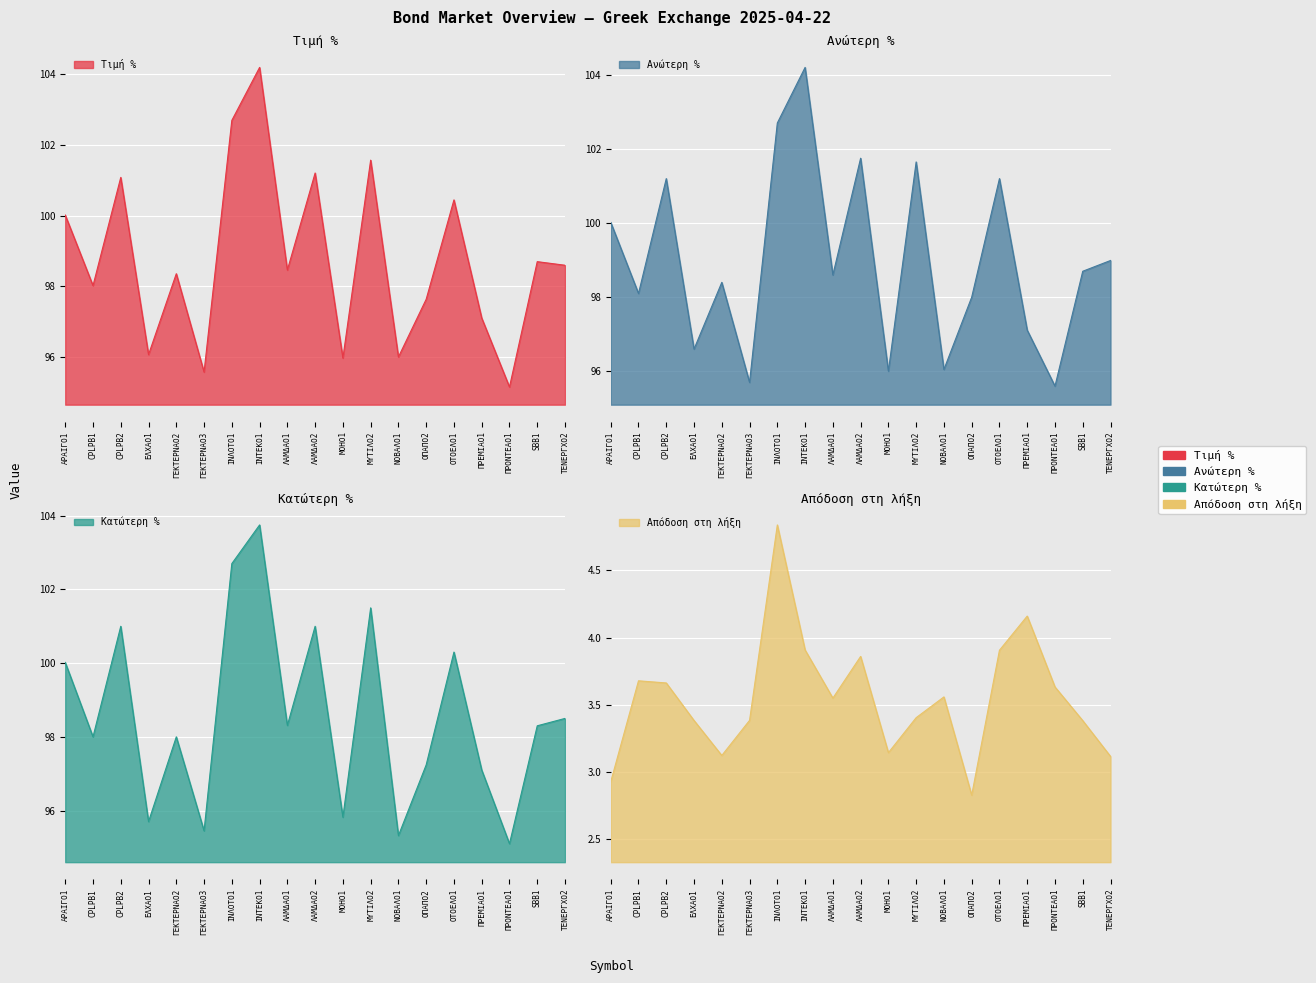

What are all the series names shown in the legend?

Τιμή %, Ανώτερη %, Κατώτερη %, Απόδοση στη λήξη